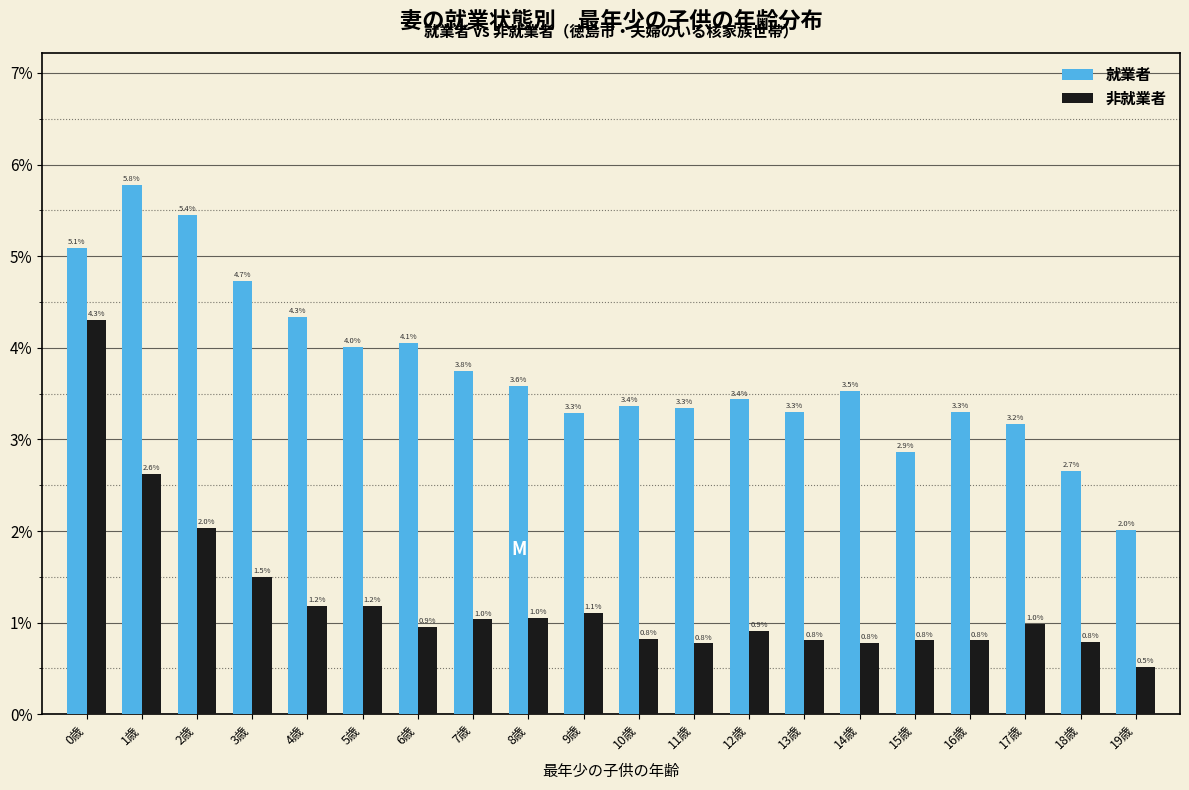

Reading left to right, transcribe all the data shown in this chart.

就業者: 5.1	5.8	5.4	4.7	4.3	4.0	4.1	3.8	3.6	3.3	3.4	3.3	3.4	3.3	3.5	2.9	3.3	3.2	2.7	2.0
非就業者: 4.3	2.6	2.0	1.5	1.2	1.2	0.9	1.0	1.0	1.1	0.8	0.8	0.9	0.8	0.8	0.8	0.8	1.0	0.8	0.5